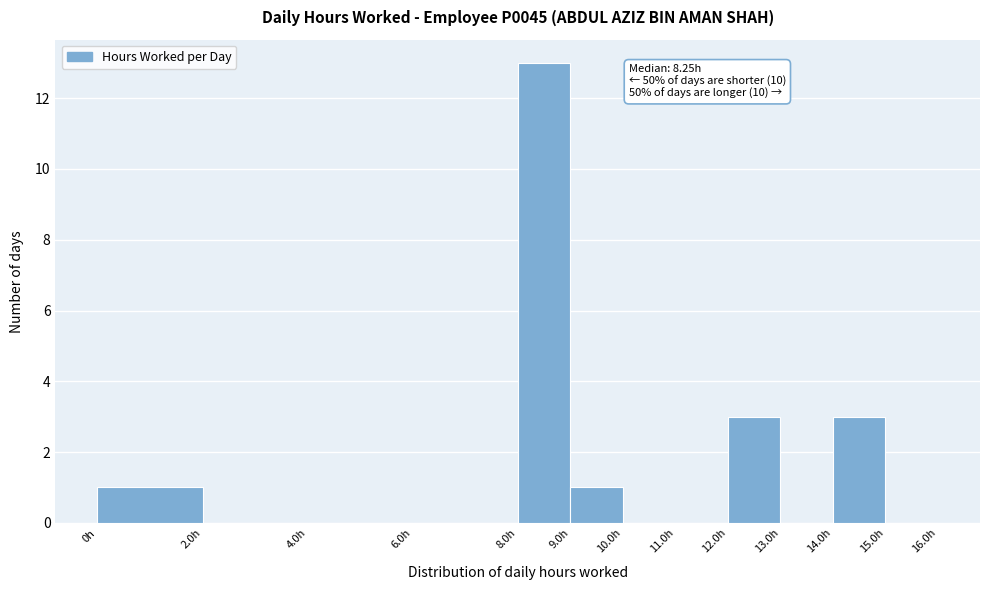

Over which range of the x-axis is the bar tallest?

8 to 9